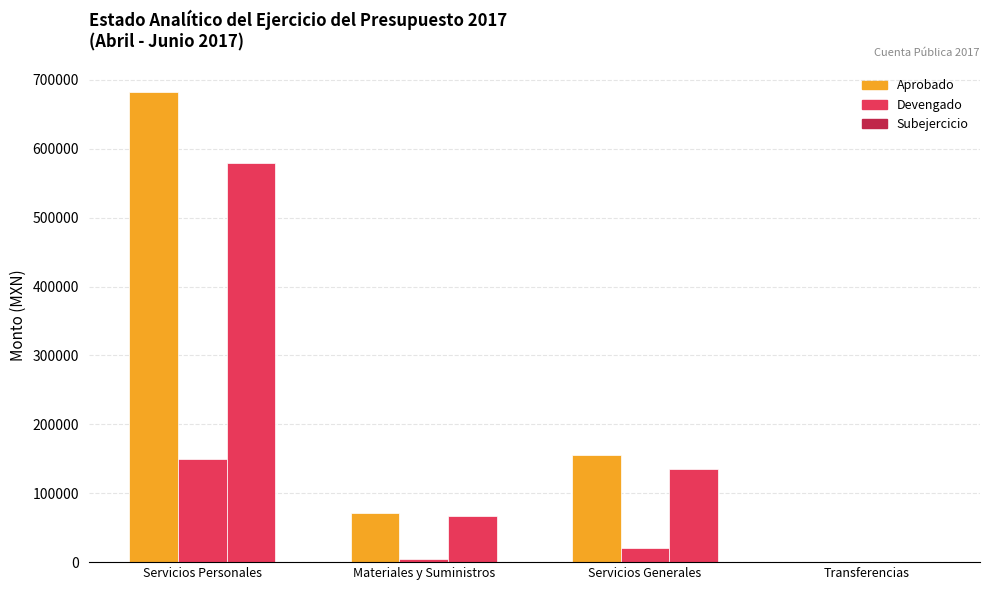

What is the highest value of the Devengado series?

149520.5